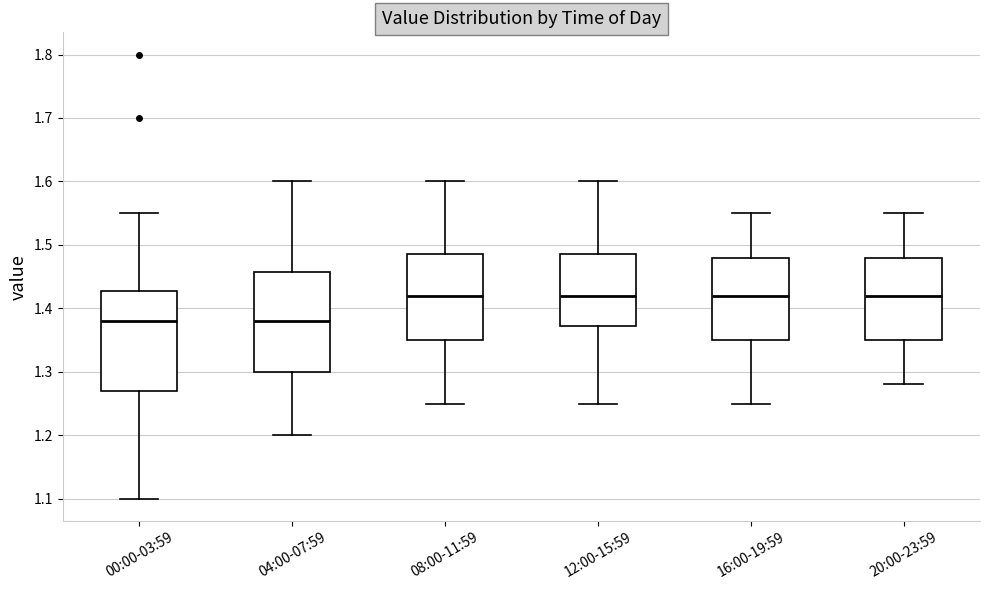

Where is the upper edge of the box for 20:00-23:59 on the y-axis? The values are not printed on the chart, so give them approximately, as read against the axis.

1.48